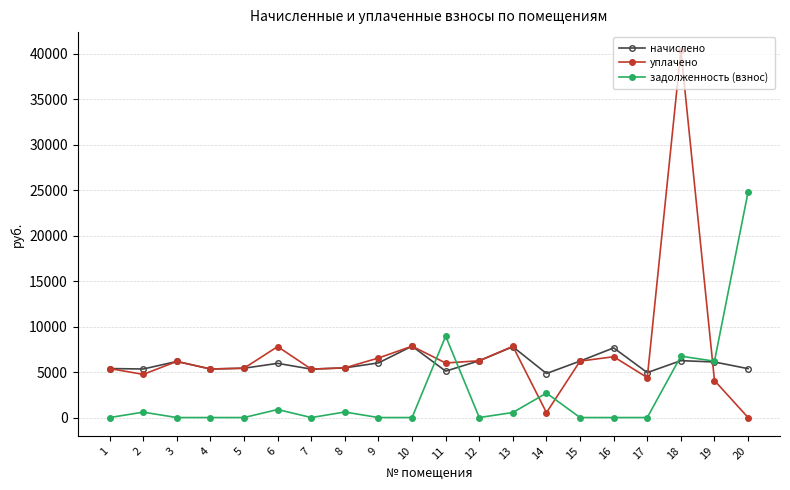

At which label does уплачено first exceed 6000?

3